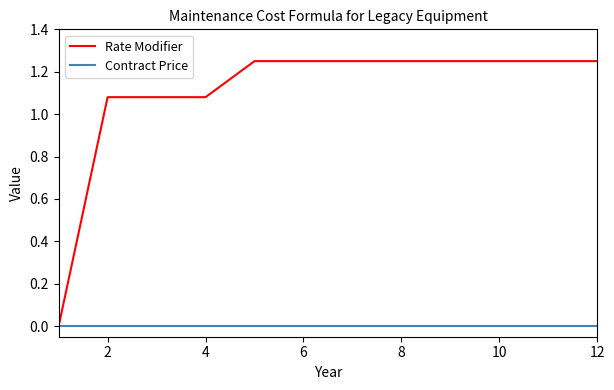

How many positive values does the Rate Modifier series have?

11